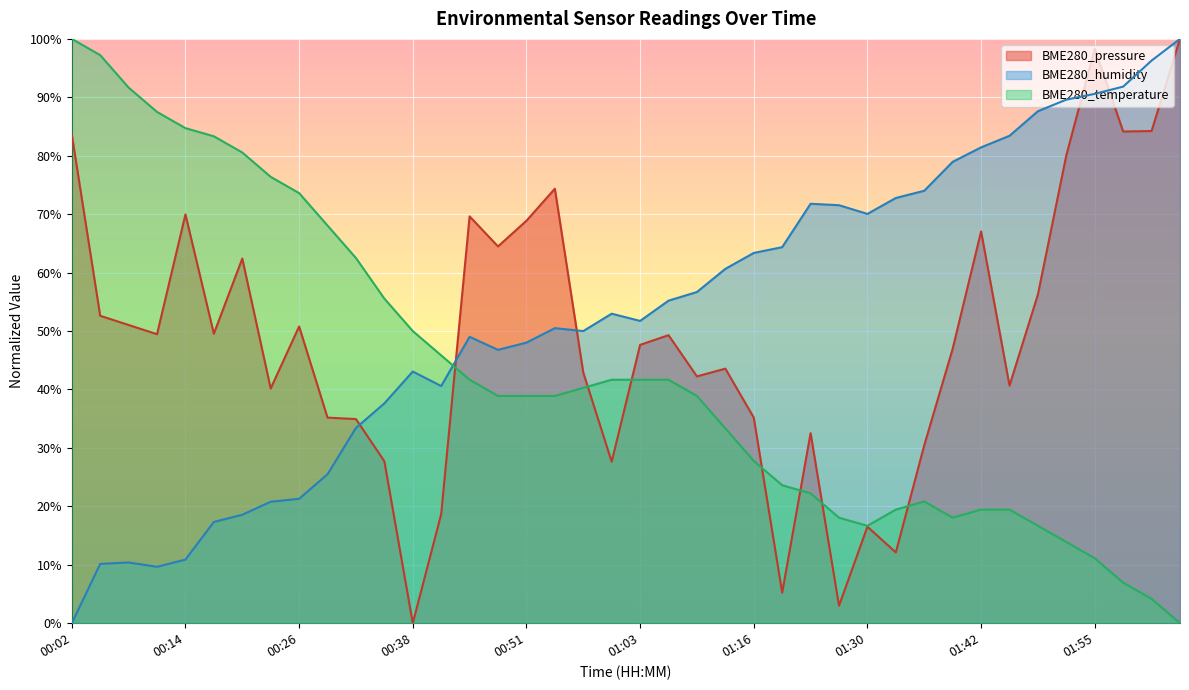

What is the maximum value shown in the chart?

100.0